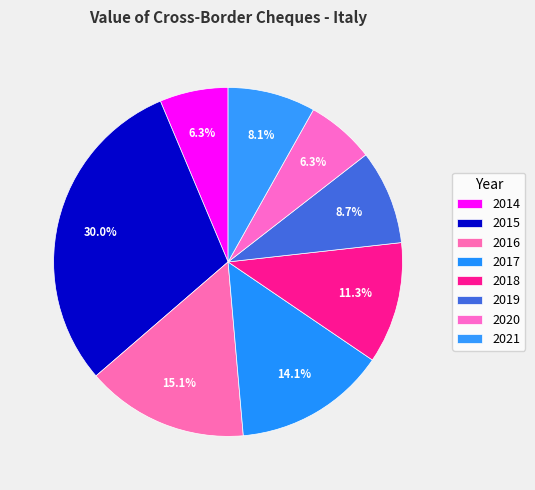

To the nearest percent, what is the difference between the largest and smallest slice percentages?

24%